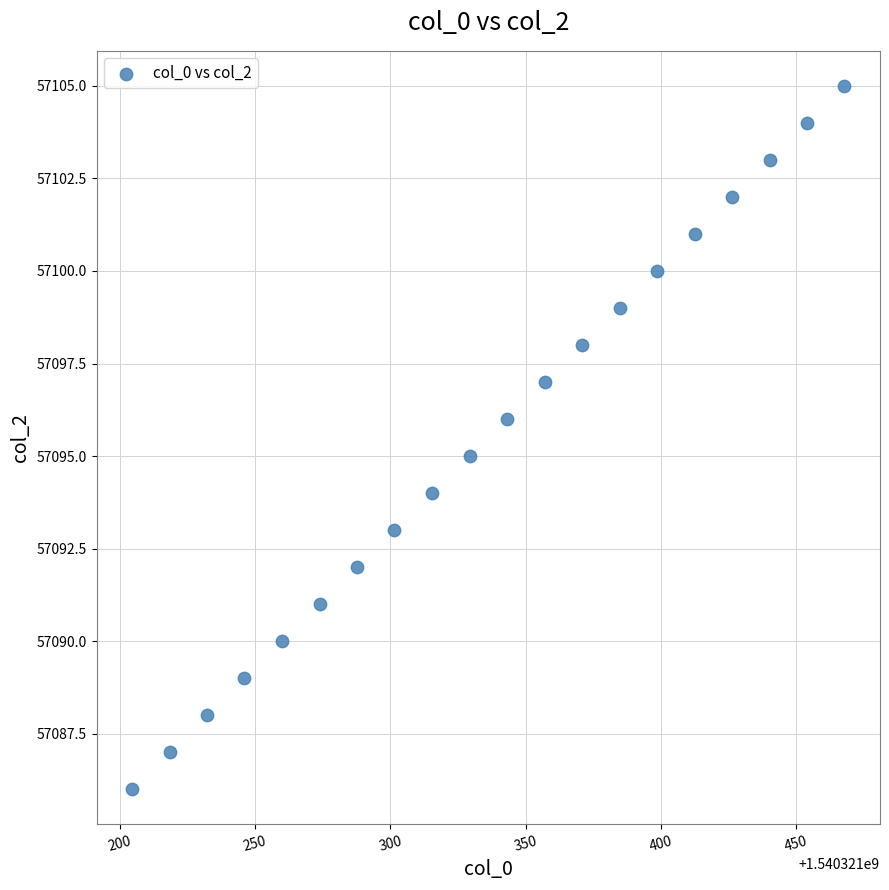

What is the range of Y values (max minus min)?

19